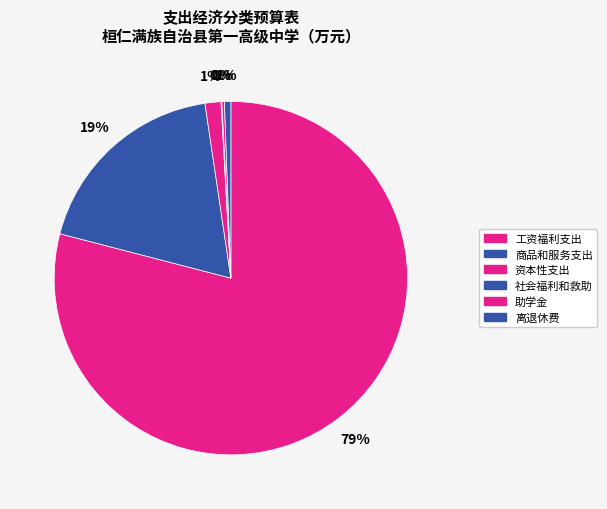

To the nearest percent, what is the combined percentage of 资本性支出 and 社会福利和救助?

2%